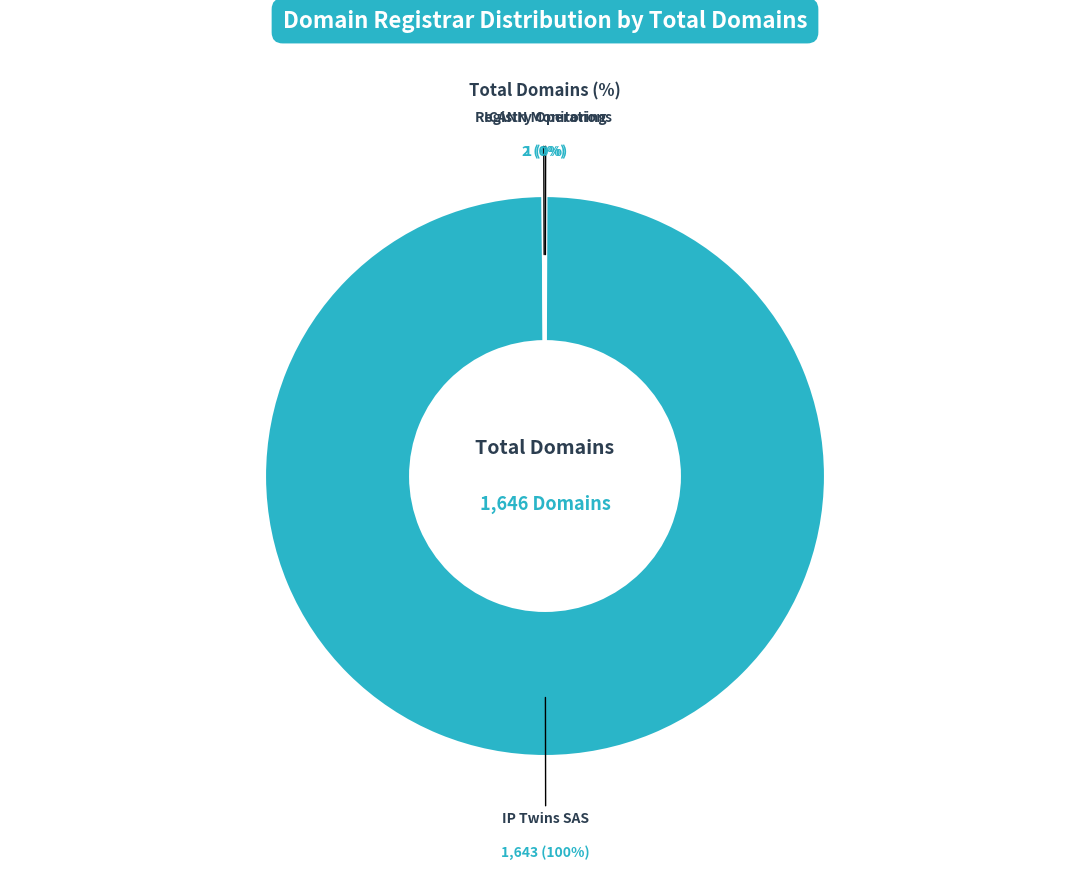

What is the majority slice?

IP Twins SAS